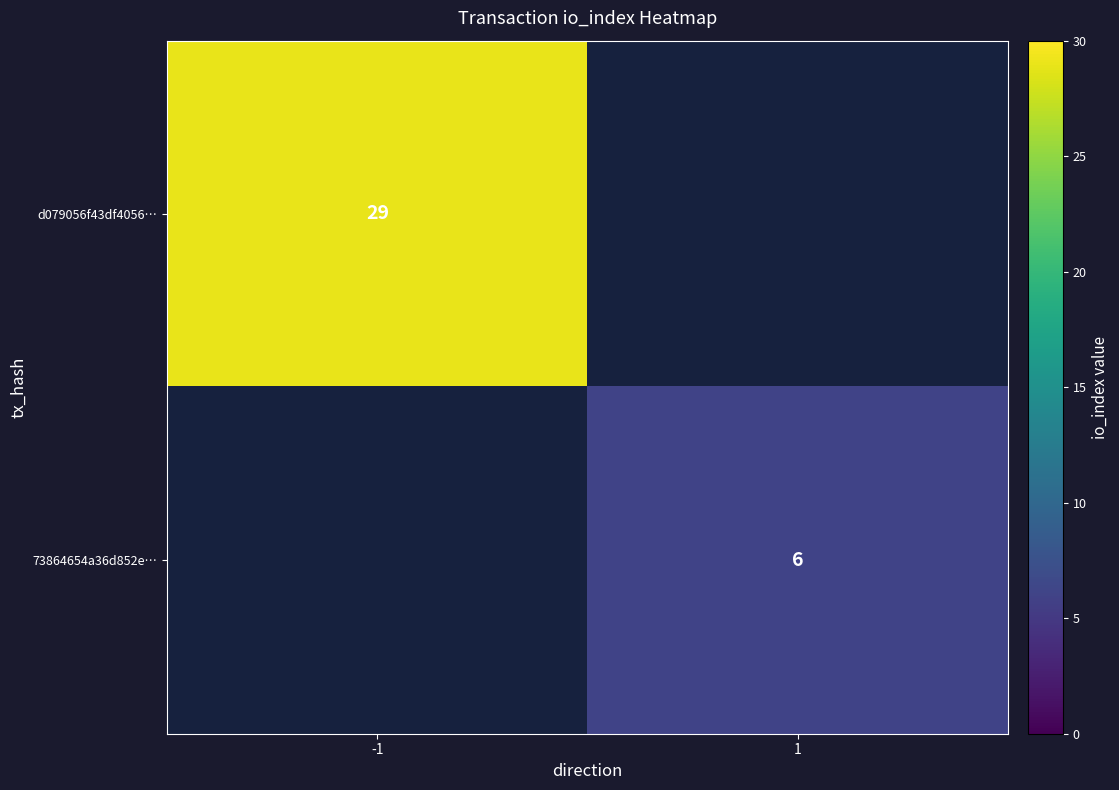

What is the greatest value displayed?

29.0